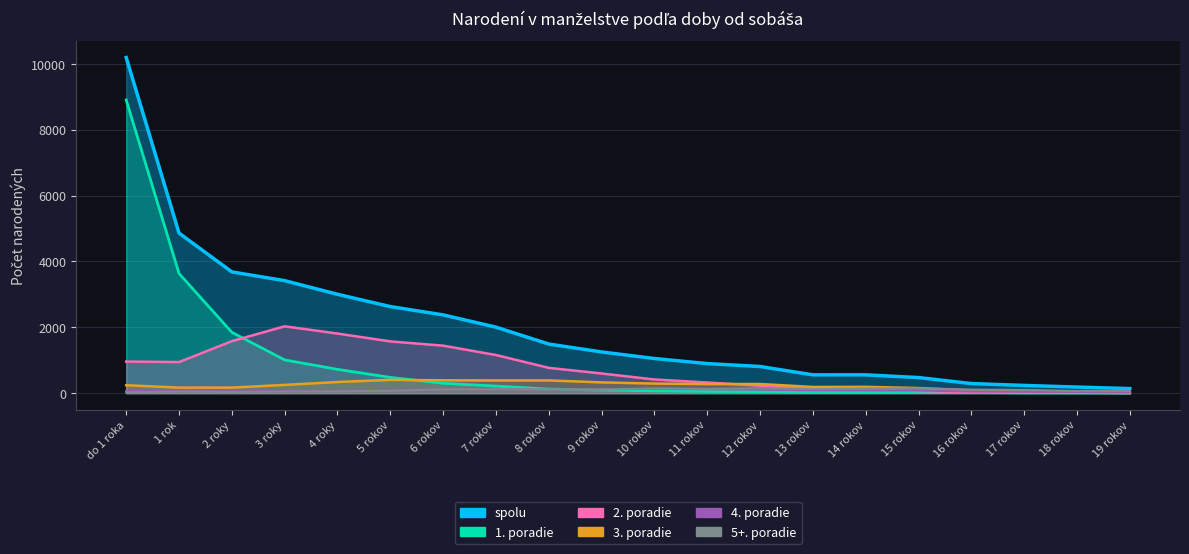

What is the total value across all series at 19 rokov?

278